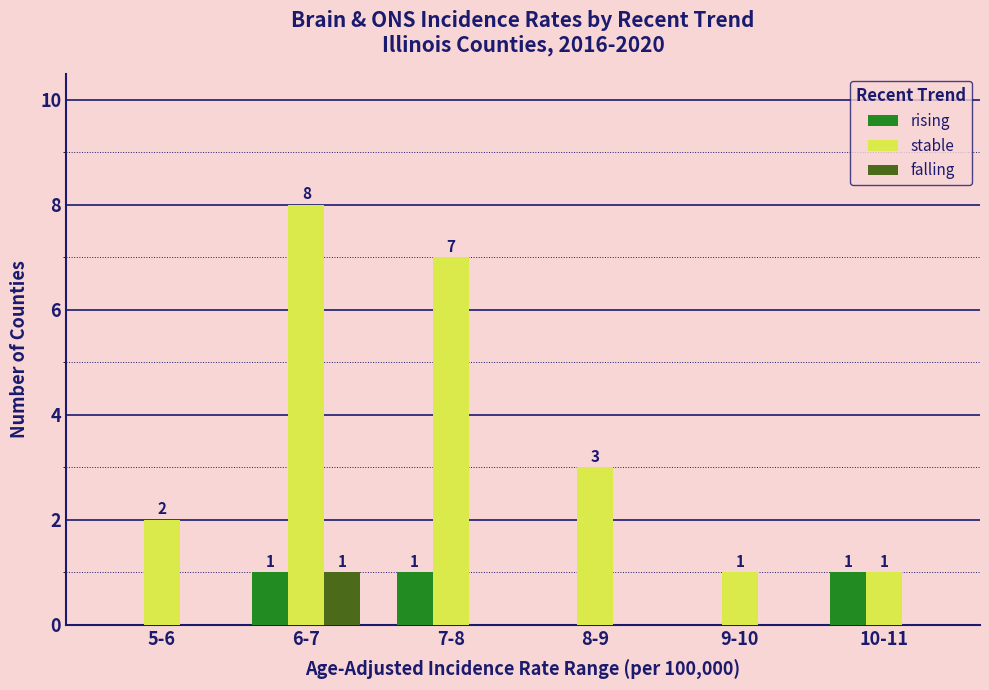

Which series changed the most between 6-7 and 10-11?

stable